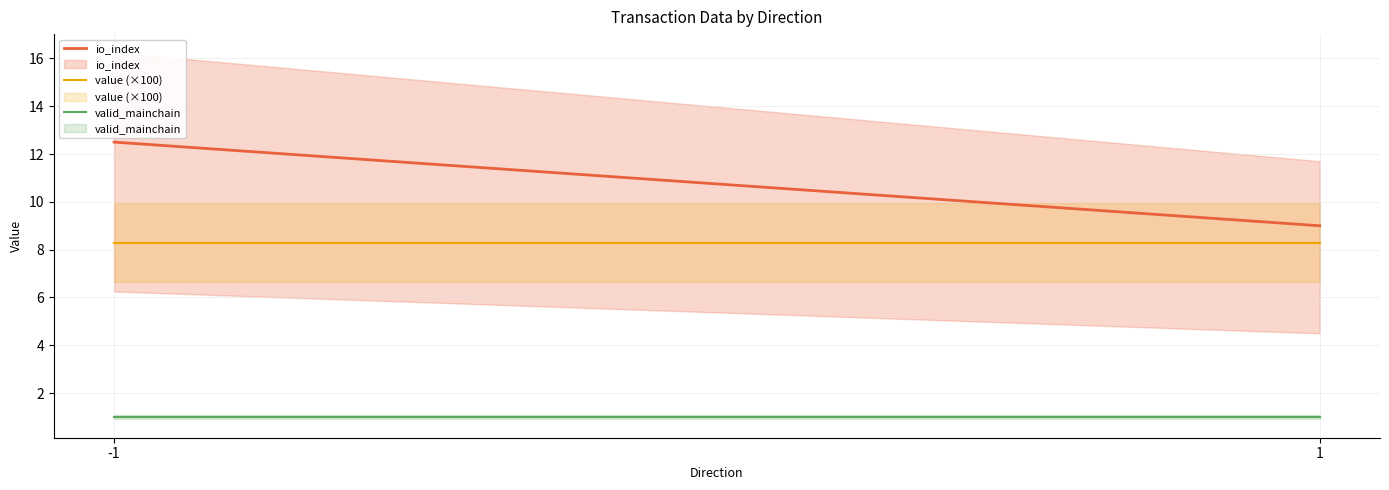

True or false: io_index has a value of 16.0 at 1.

False